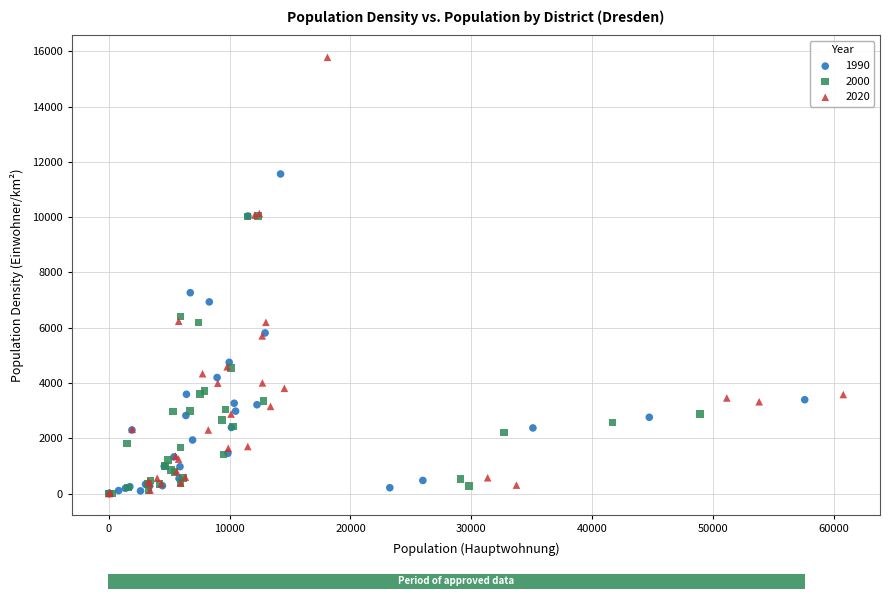

Which series reaches the maximum Y coordinate?

2020